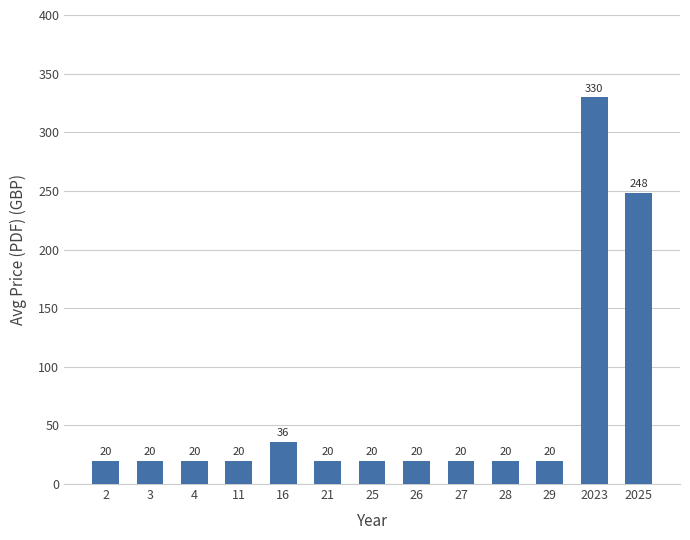

What is the greatest value displayed?

330.0